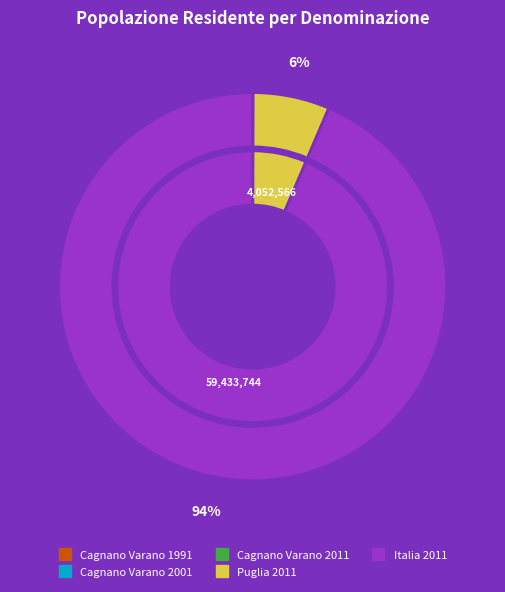

To the nearest percent, what portion does Puglia 2011 represent?

6%